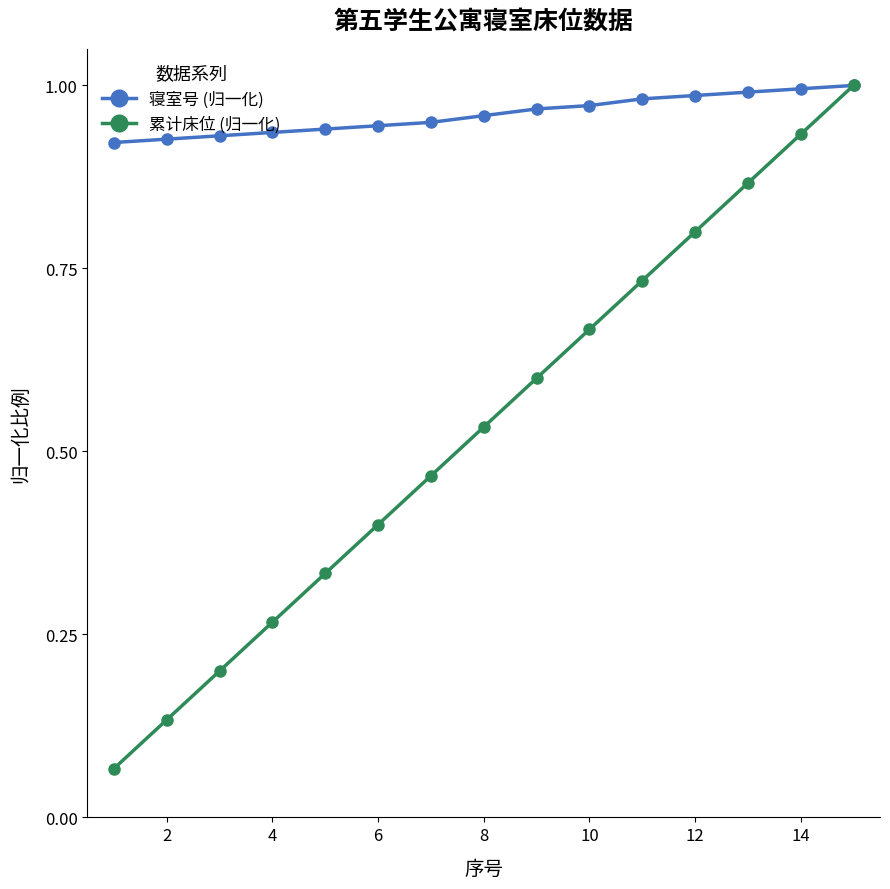

Rank the series by their average value, from highest to lowest.

寝室号 (归一化), 累计床位 (归一化)